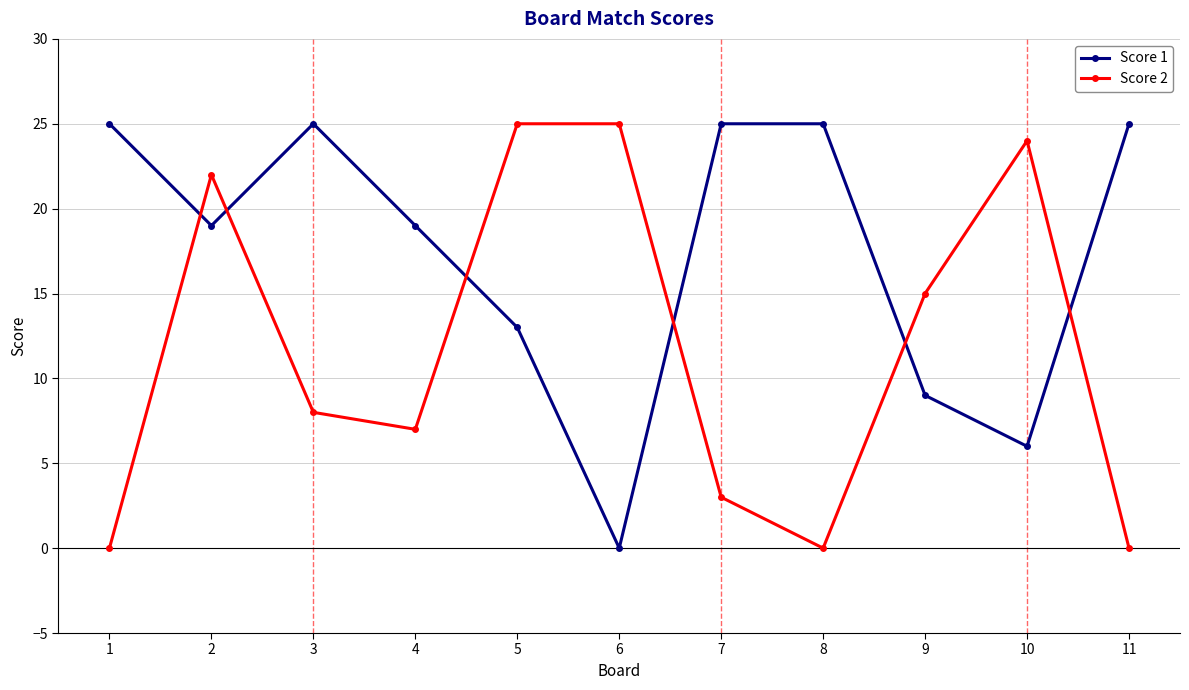

Between 3 and 7, which series saw the biggest shift?

Score 2